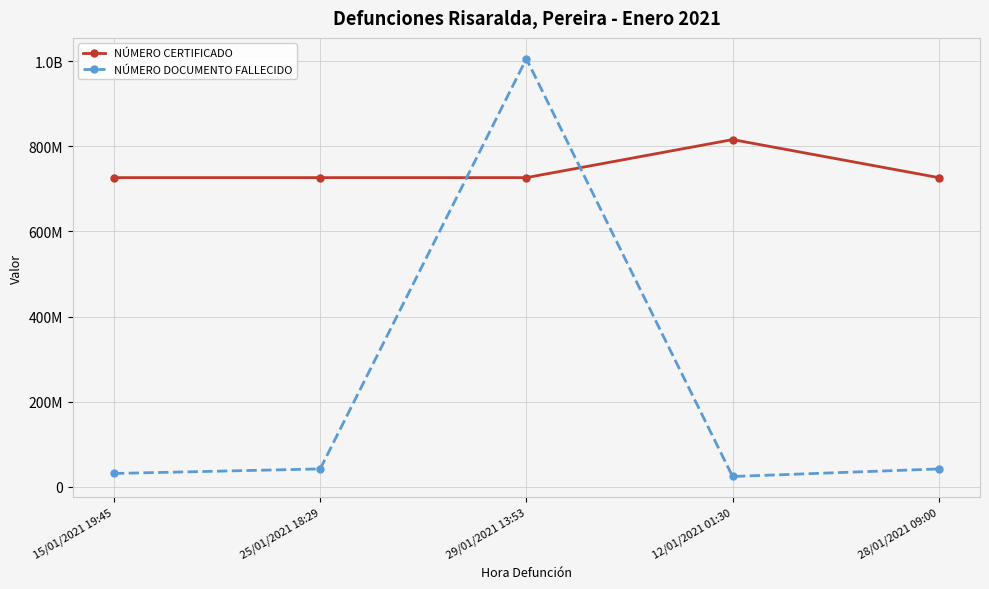

Rank the series by their average value, from lowest to highest.

NÚMERO DOCUMENTO FALLECIDO, NÚMERO CERTIFICADO